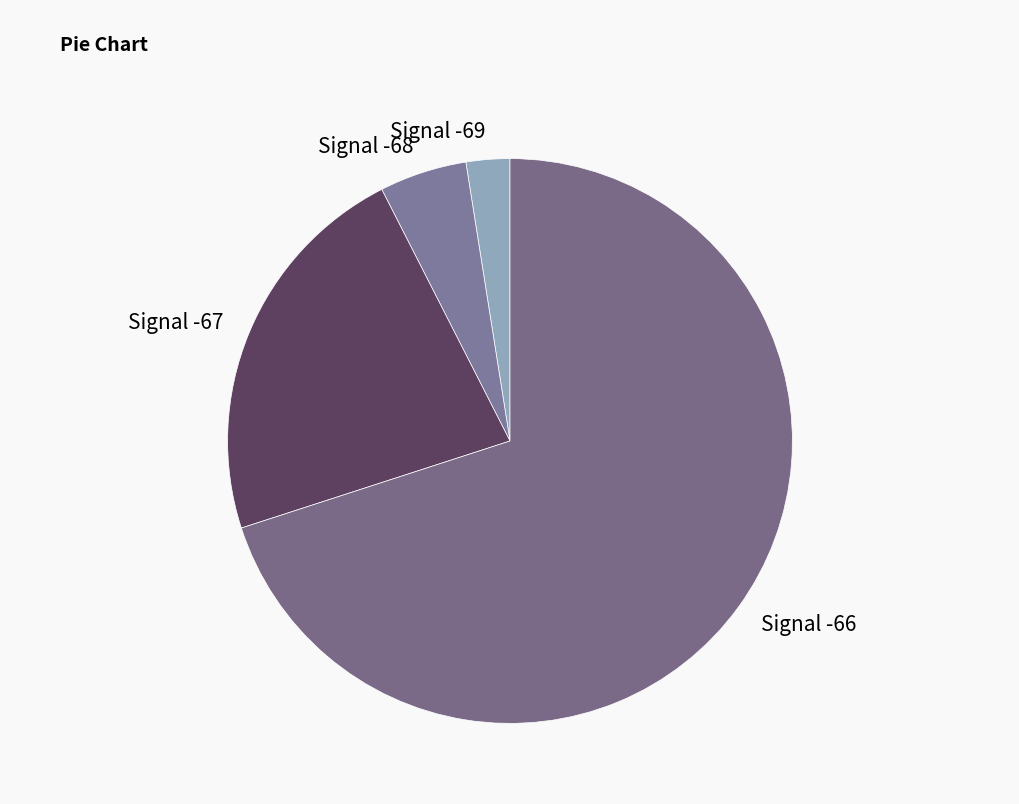

Which slice is the smallest?

Signal -69